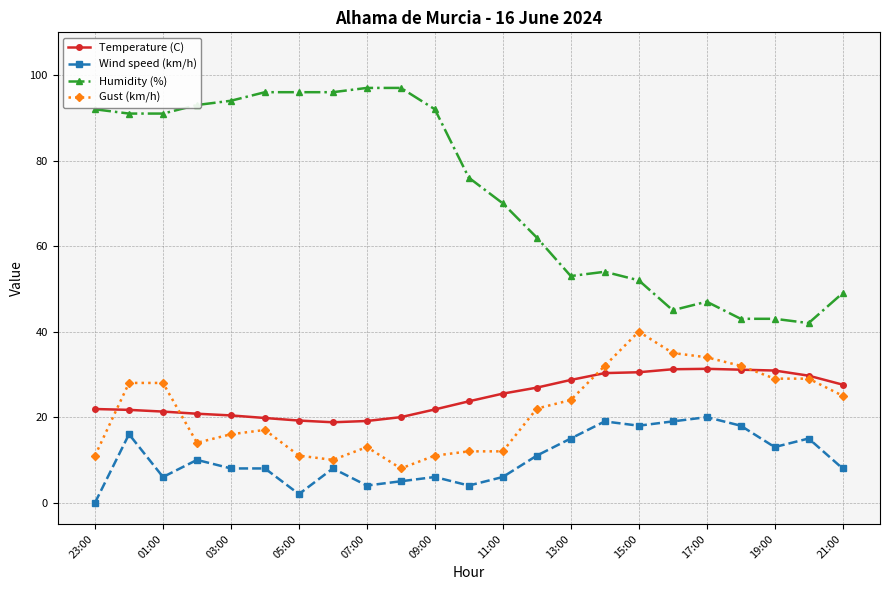

Does the chart have visible grid lines?

Yes